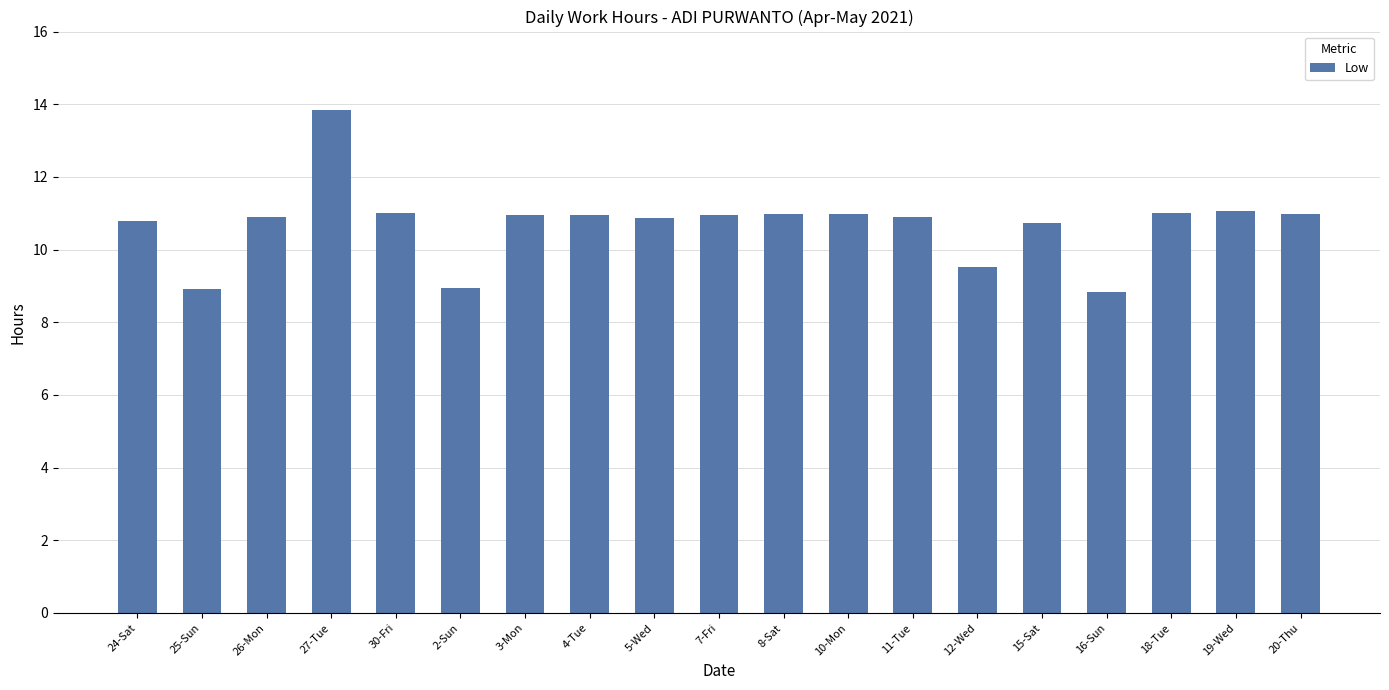

How many data points are above 10?

15